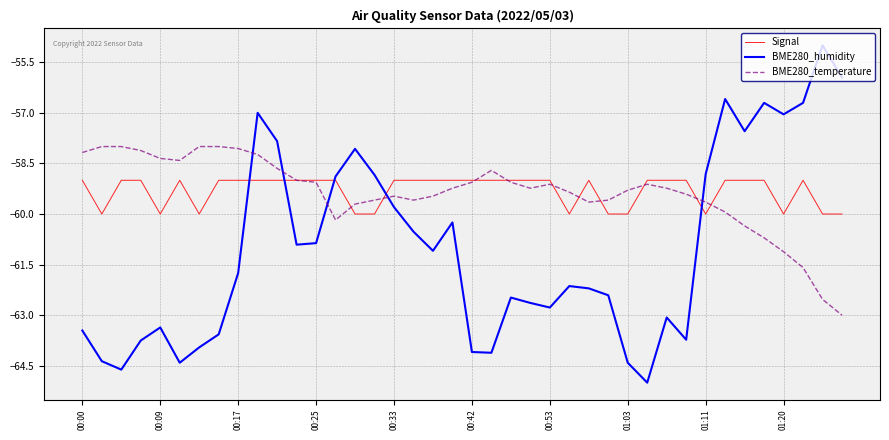

What is the greatest value displayed?

-55.0